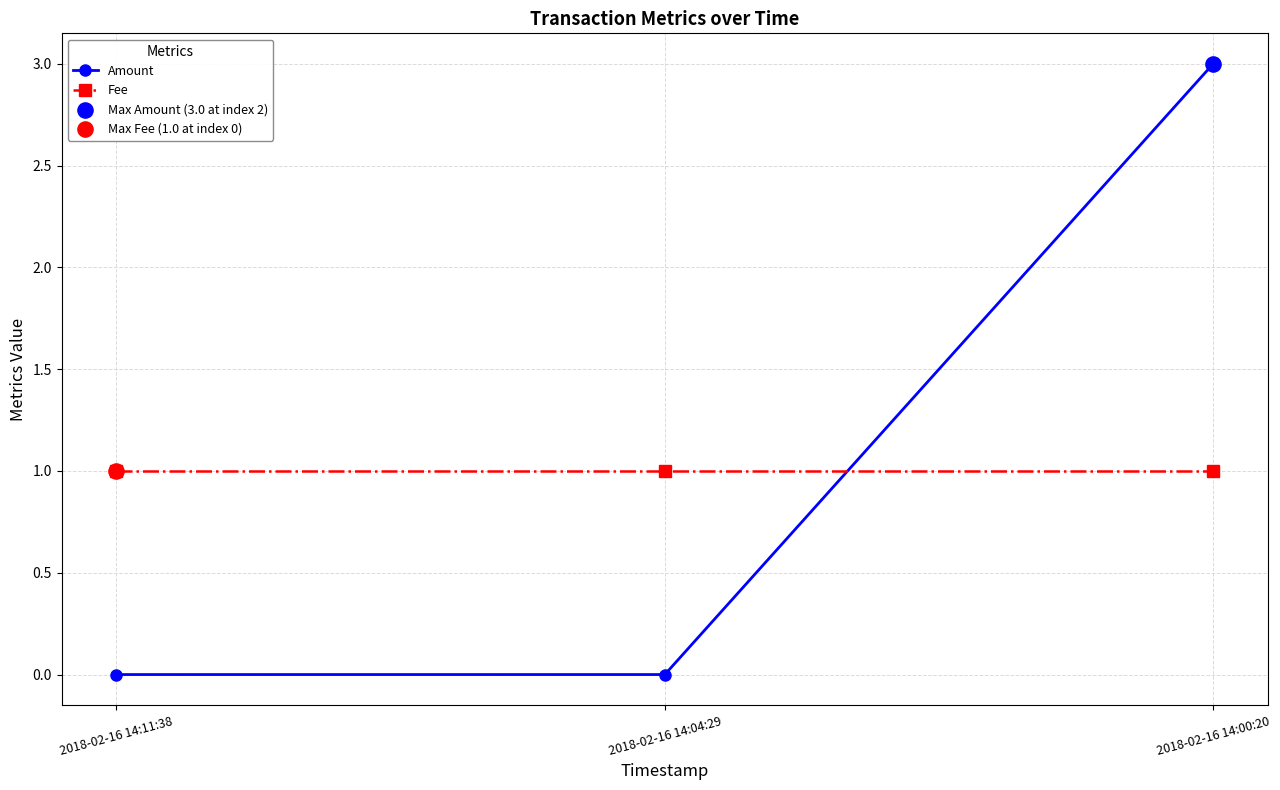

Which series has the largest range (max minus min)?

Amount